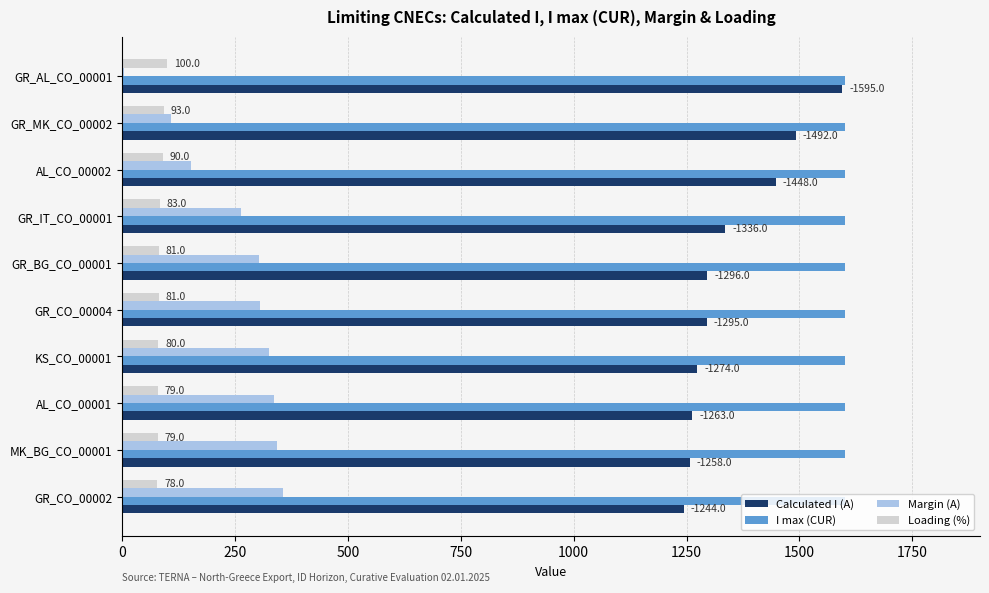

What is the approximate value of I max (CUR) at GR_MK_CO_00002?

1600